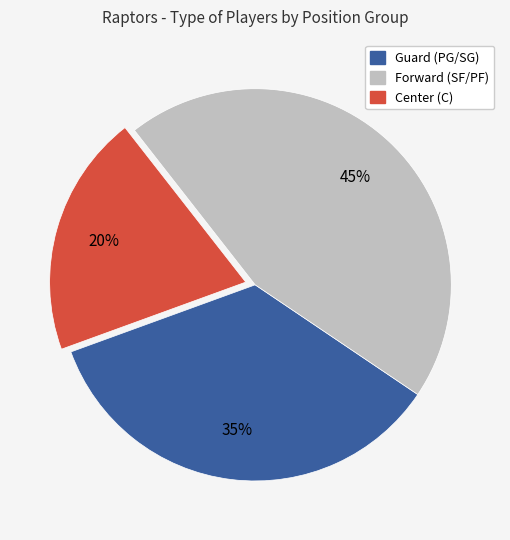

Is there a majority slice in this chart?

No